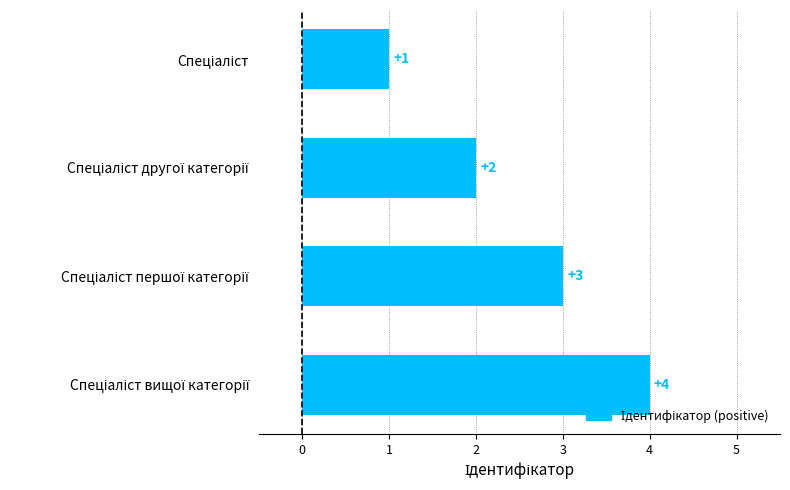

What is the greatest value displayed?

4